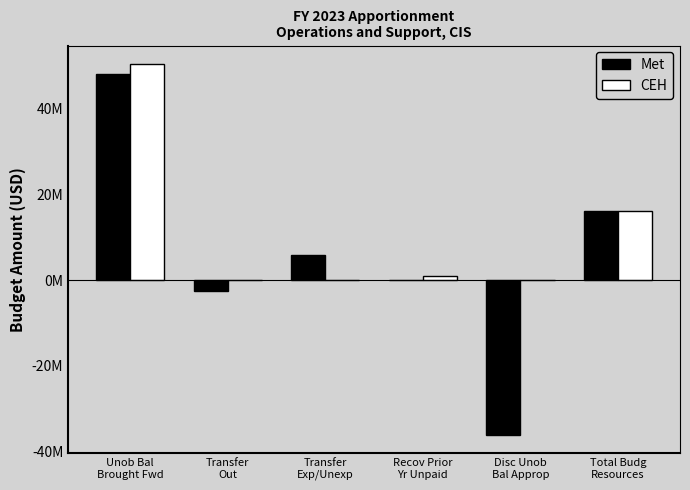

Are the bars grouped side by side (vs. stacked)?

Yes